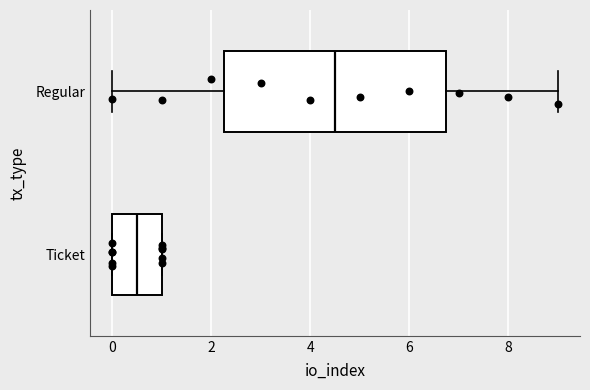

Reading bottom to top, transcribe this box plot: for each box, give where its median line is, the range the box spans, and where its two whiskers end, as read against the x-axis. The values are not printed on the chart, so give them approximately, as read against the axis.

Ticket: median 0.6, box 0.0 to 1.0, whiskers 0.0 to 1.0
Regular: median 4.6, box 2.2 to 6.8, whiskers 0.0 to 9.0